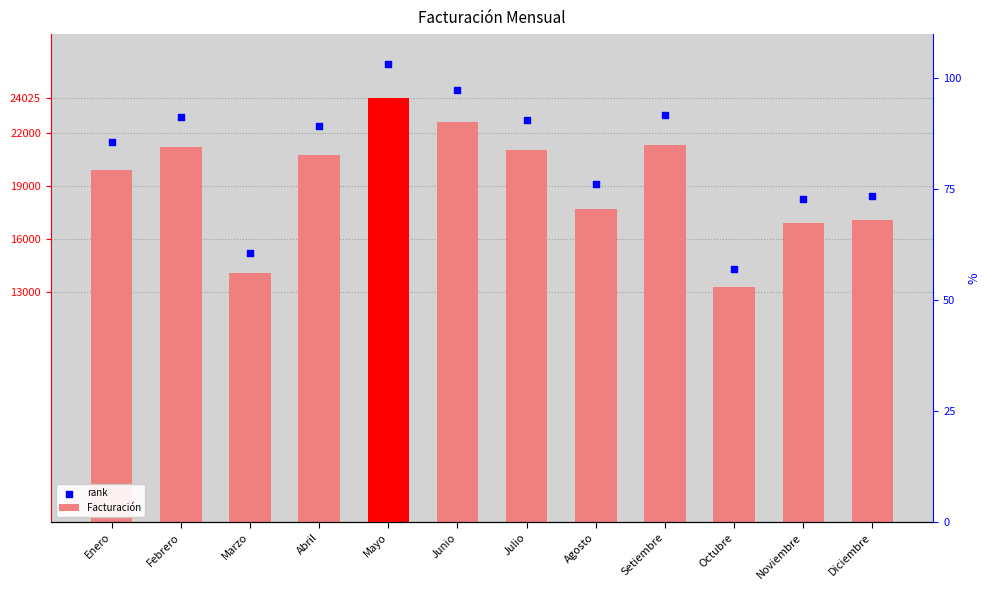

Is the value of rank at Abril greater than the value of Facturación at Octubre?

Yes